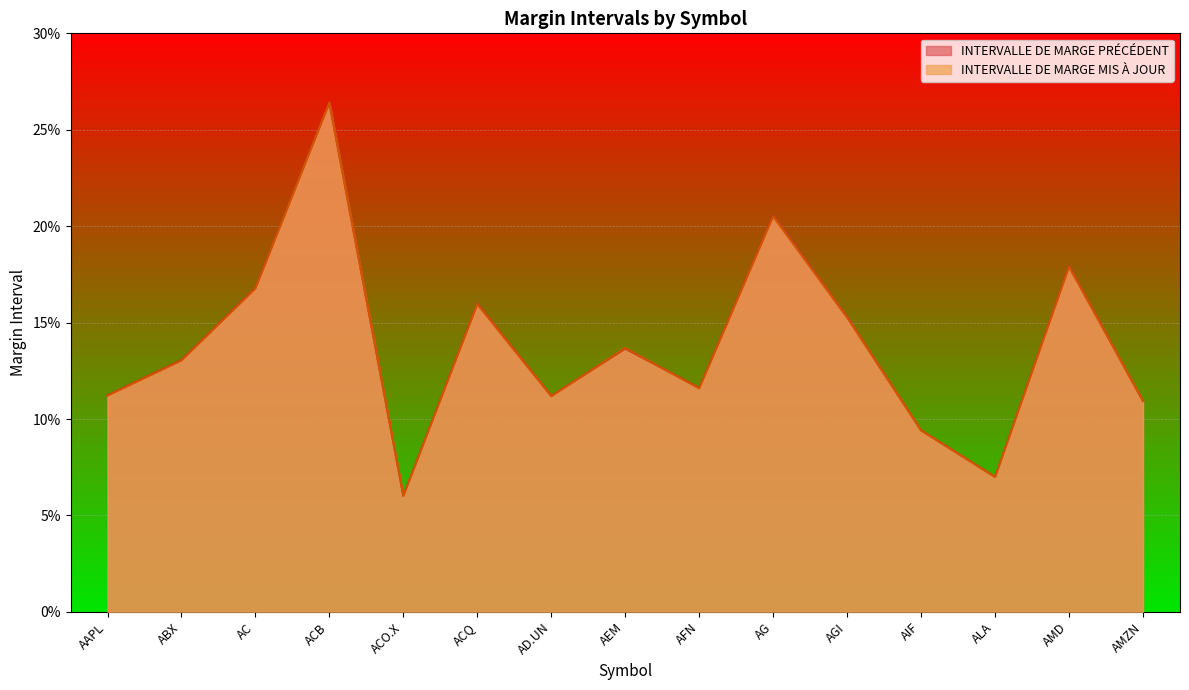

How many interior local peaks does the INTERVALLE DE MARGE PRÉCÉDENT series have?

5